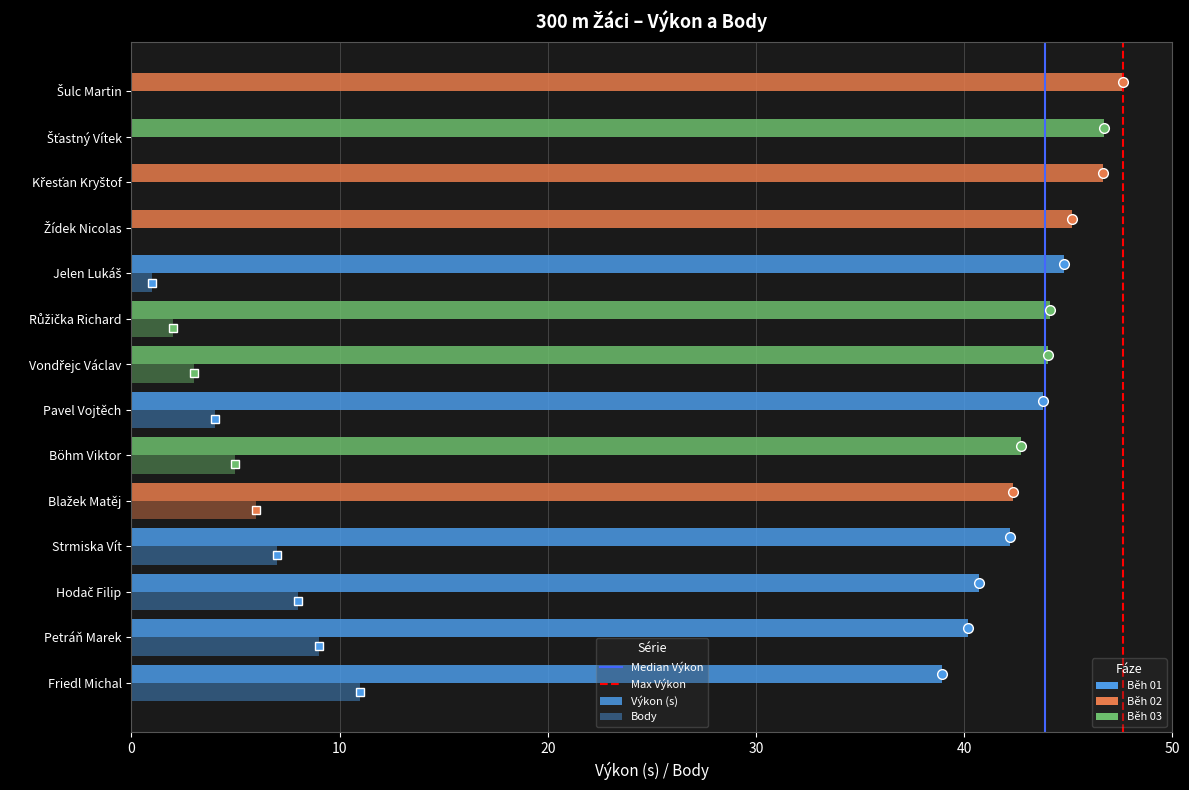

What is the difference between the Body values at Friedl Michal and Strmiska Vít?

4.0